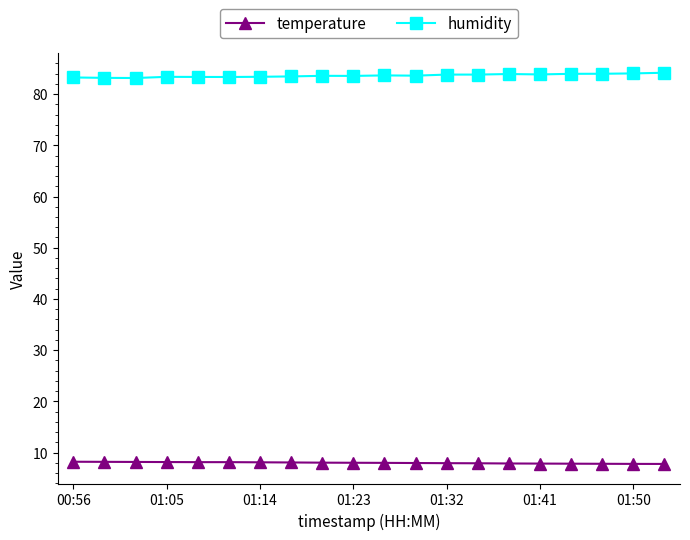

True or false: temperature and humidity cross at least once.

False